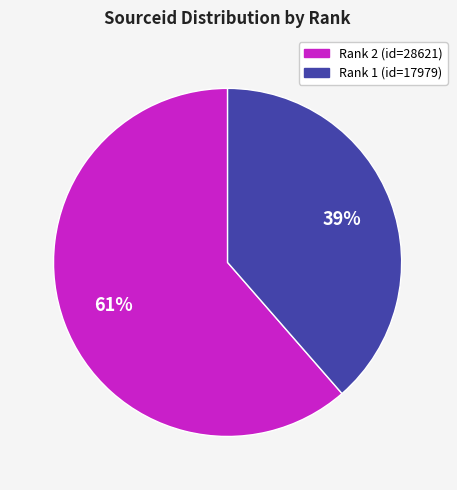

Is there any slice that represents more than half of the pie?

Yes